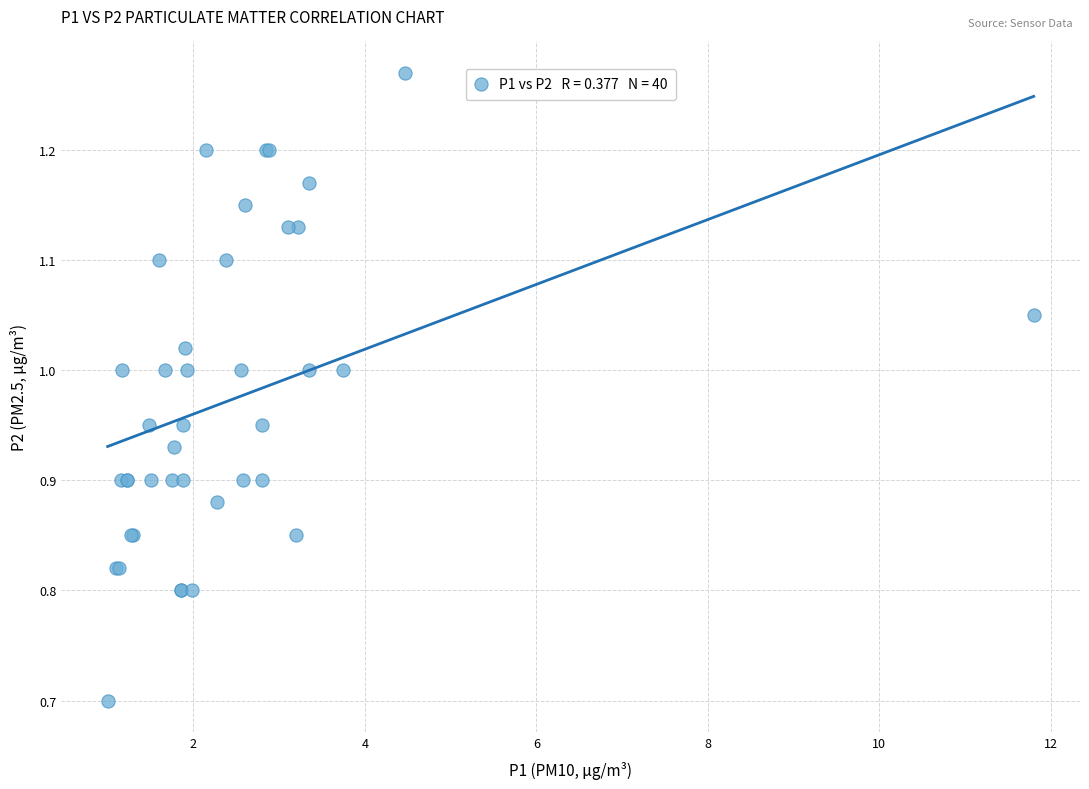

What Y value in the scatter plot is closest to 0?

0.7